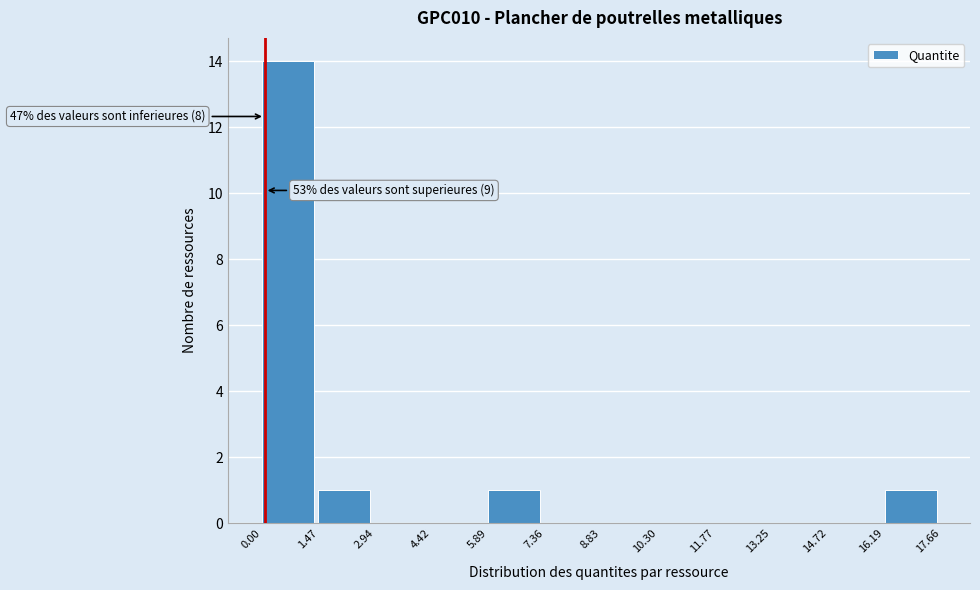

Over which range of the x-axis is the bar tallest?

0.00 to 1.47